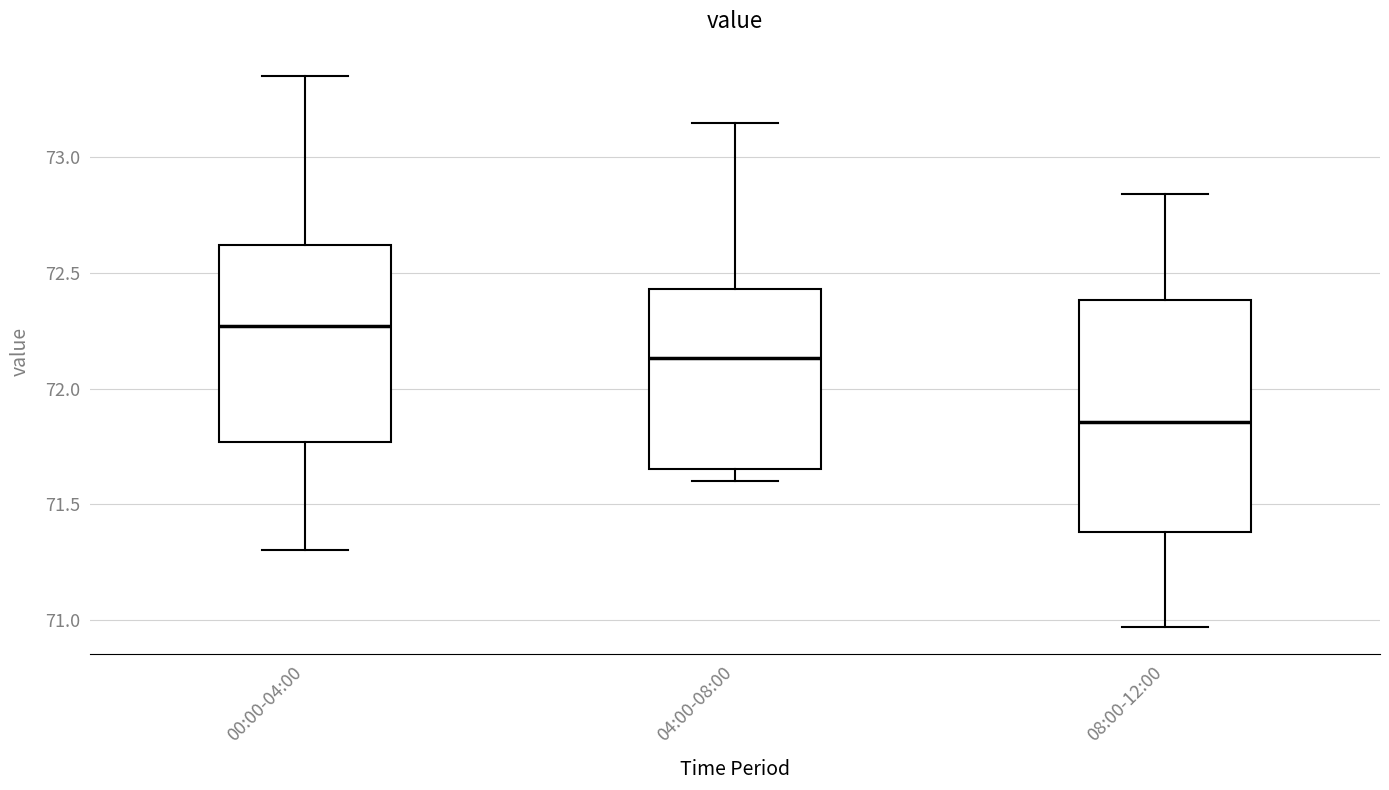

Which box's median line is the highest?

00:00-04:00